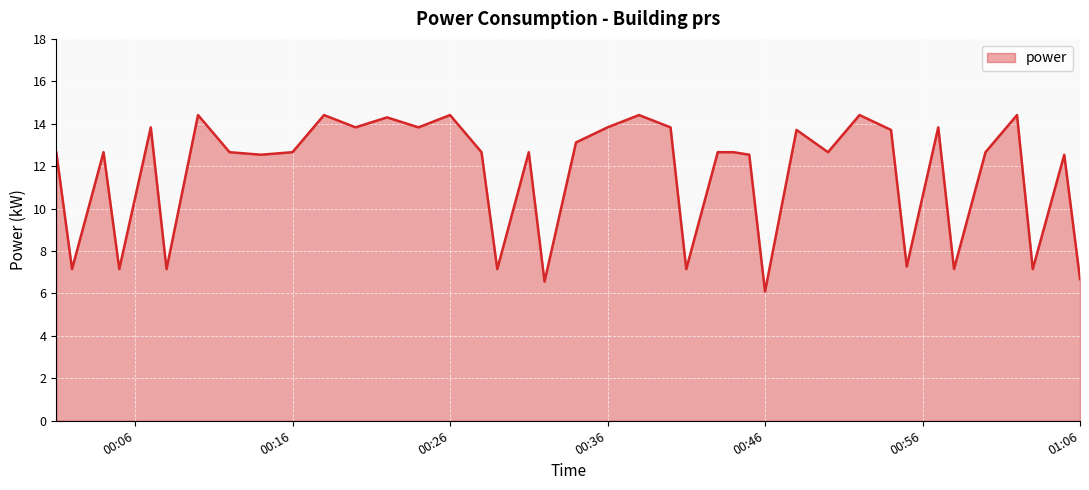

What is the difference between the maximum and minimum values?

8.3